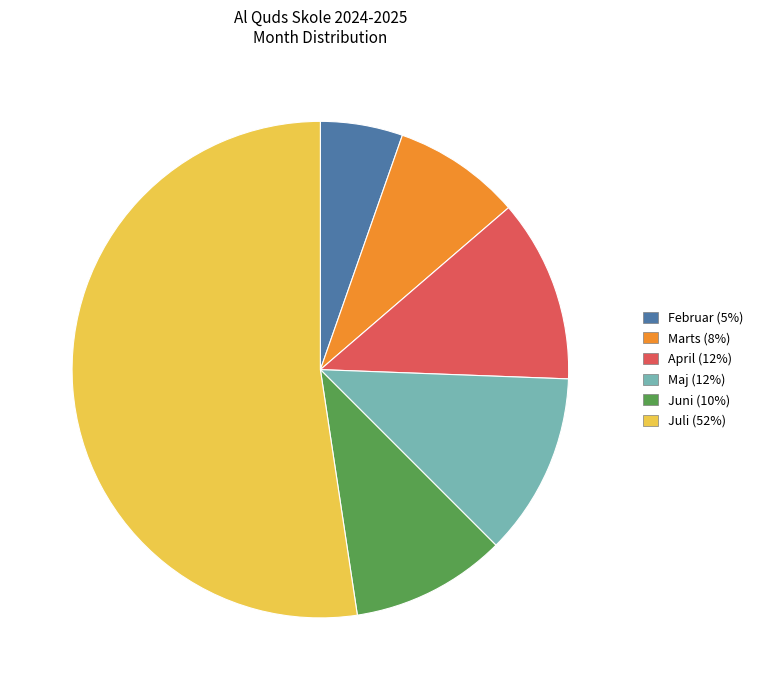

Count the number of slices in the pie.

6